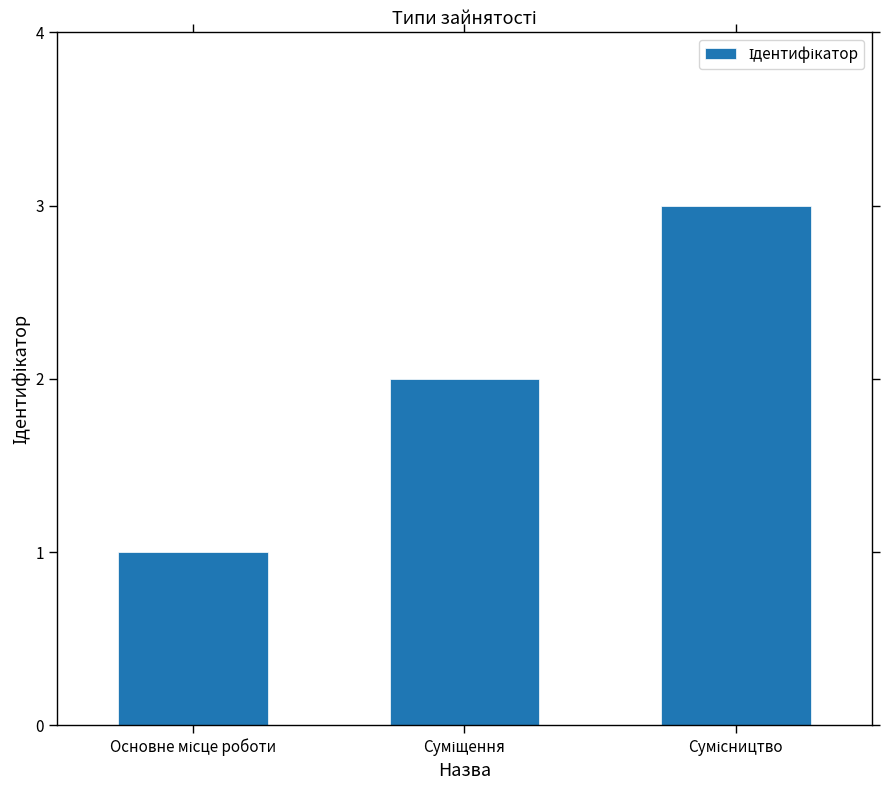

What is the sum of all values?

6